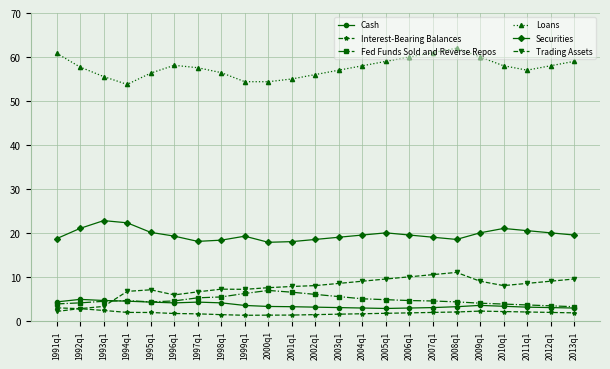

What is the total value across all series at 2009q1?

98.7